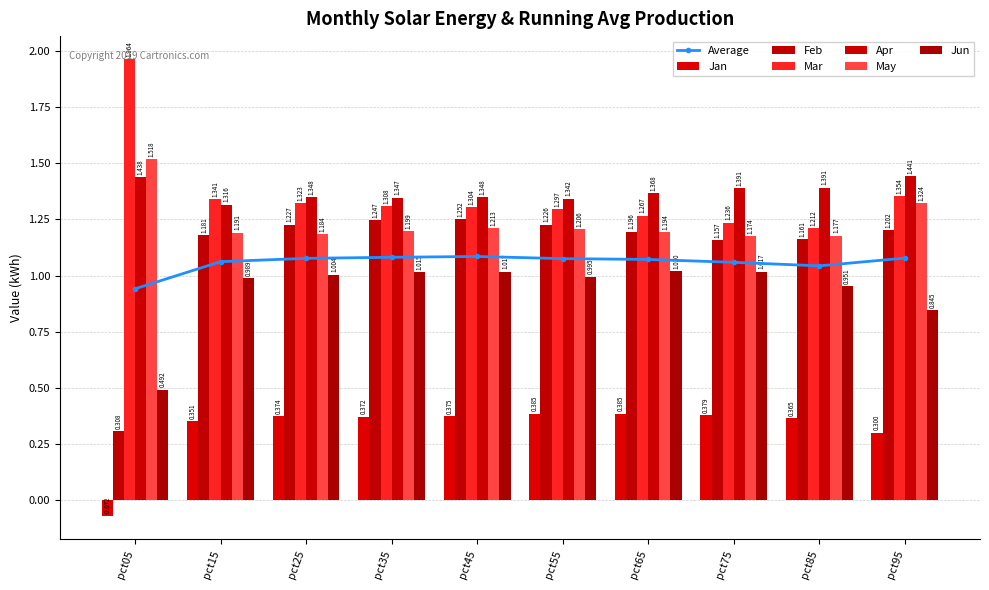

The value of Jun at pct95 is 1.2. True or false?

False